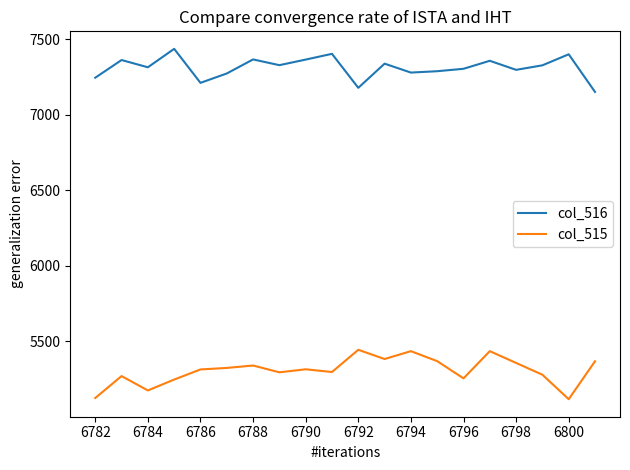

Which series has the largest total across all categories?

col_516